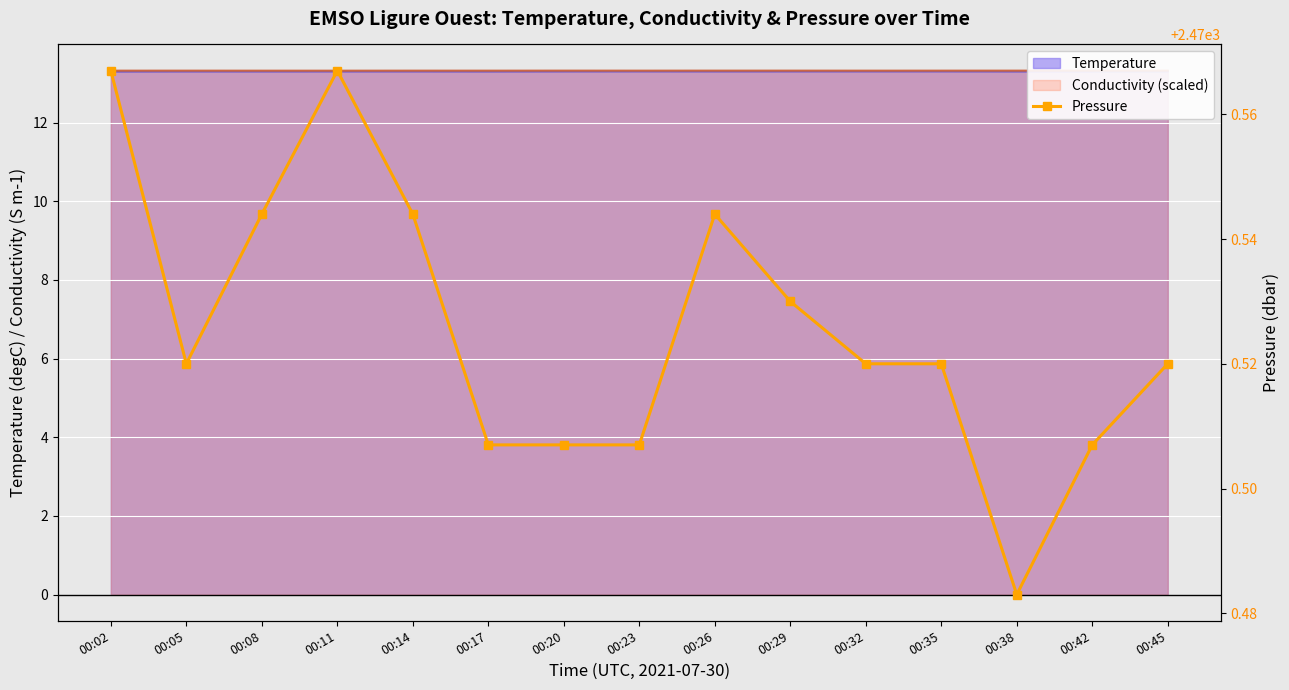

What is the approximate value at 00:02?

2470.6